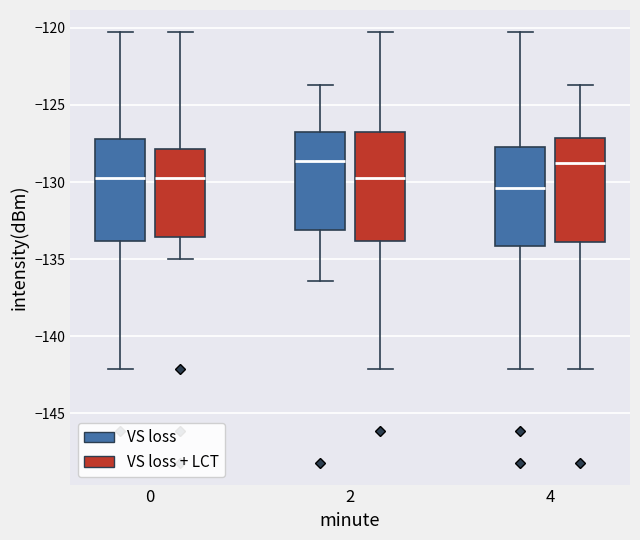

Where does the upper whisker of the box for 2 (VS loss) end on the y-axis? The values are not printed on the chart, so give them approximately, as read against the axis.

-123.5